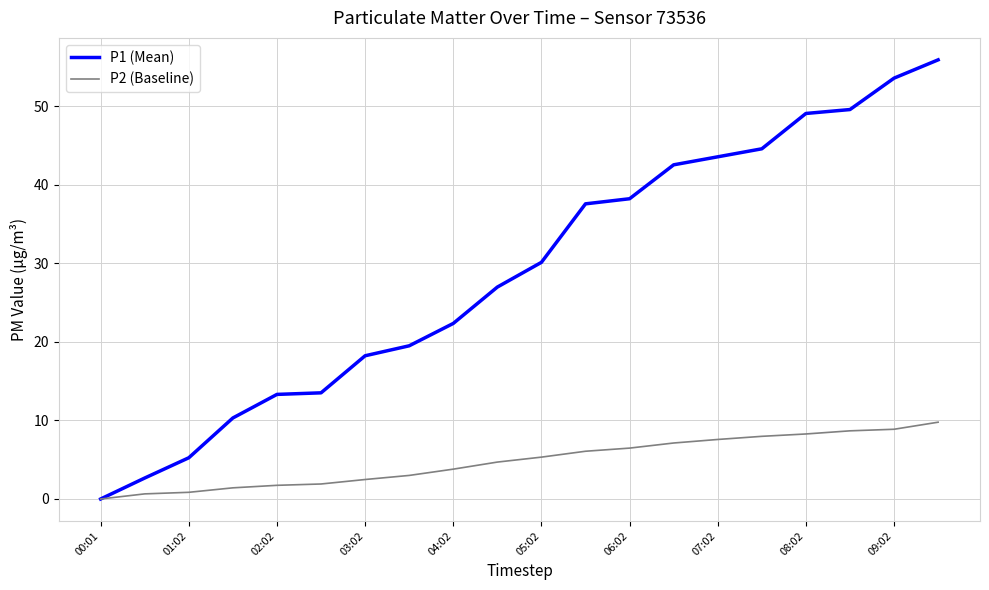

Which series has the widest spread of values?

P1 (Mean)